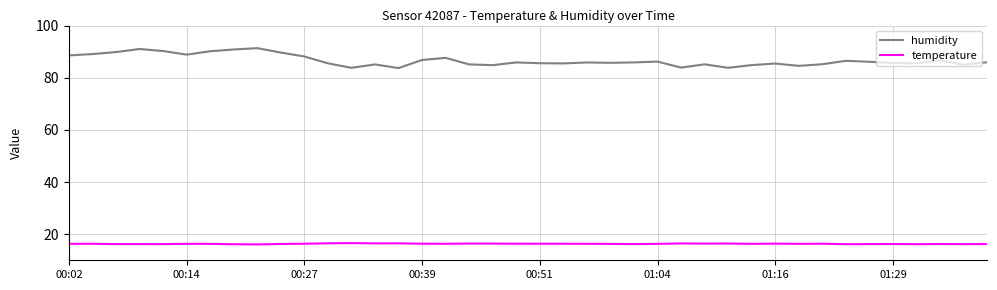

How many lines are shown in the chart?

2